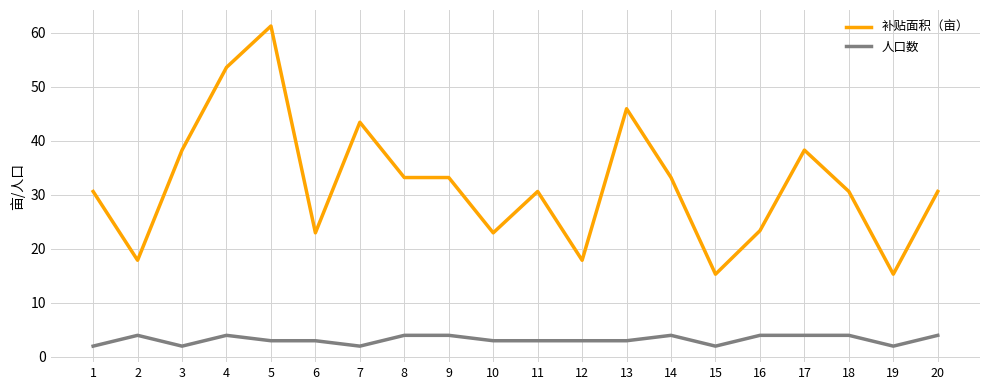

How many categories are shown in the chart?

20